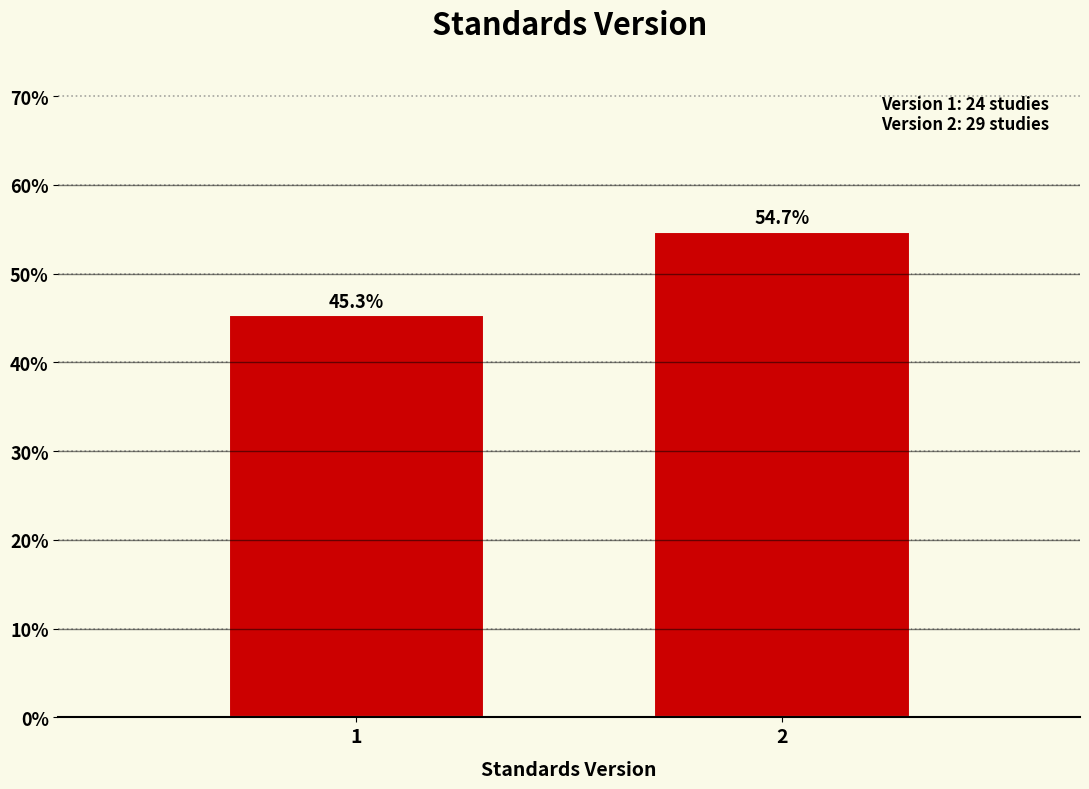

Reading left to right, what are all the values shown in this chart?

45.3	54.7